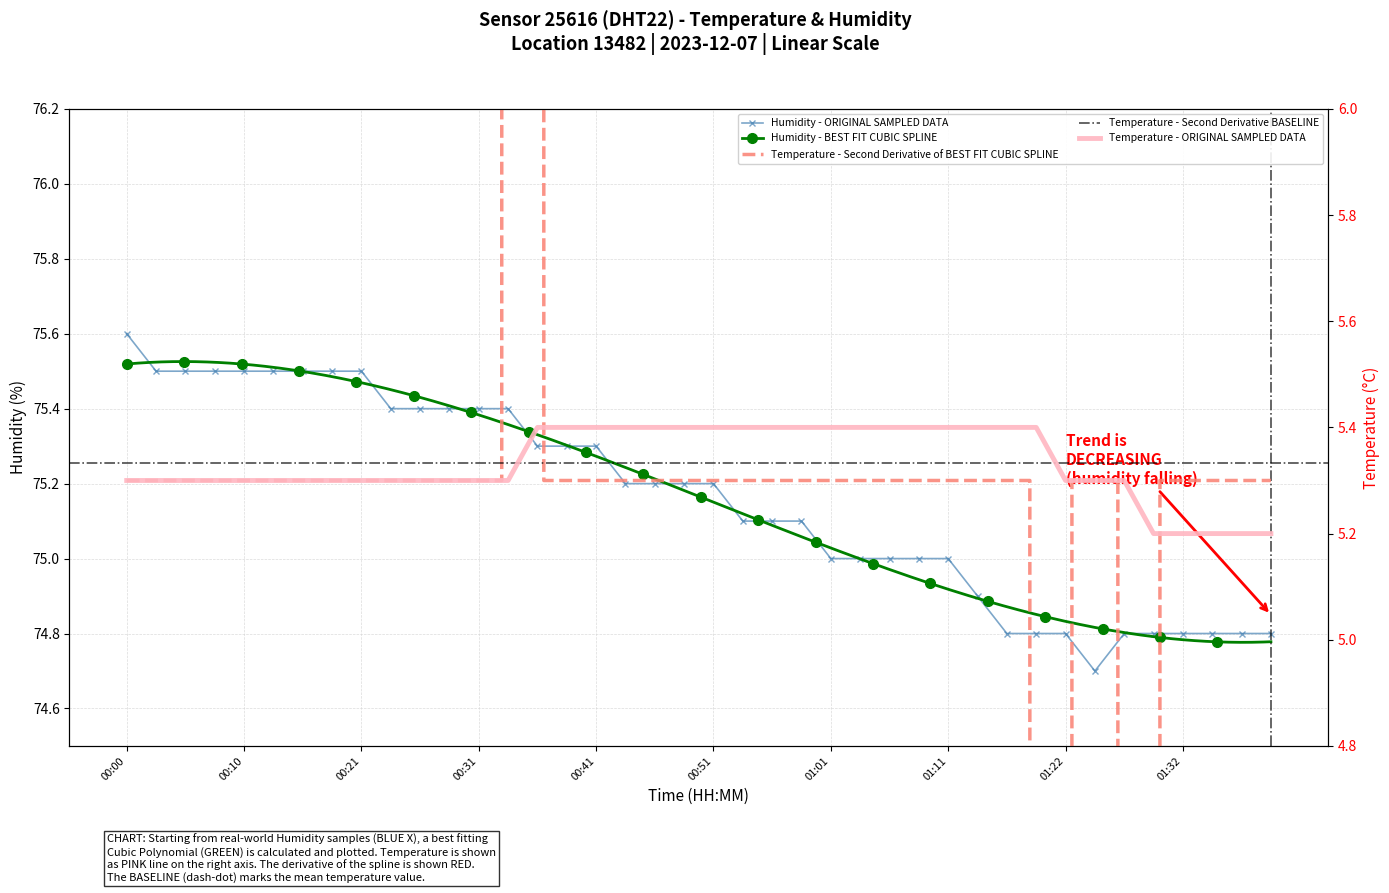

What value does the temperature series have at 01:39?

5.2